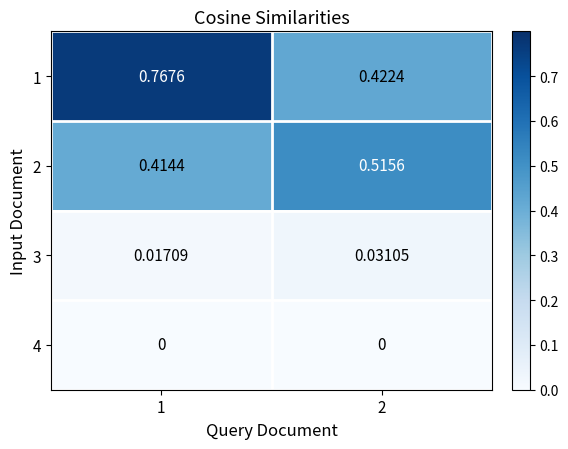

Rank the series at 1 from lowest to highest value.

4, 3, 2, 1